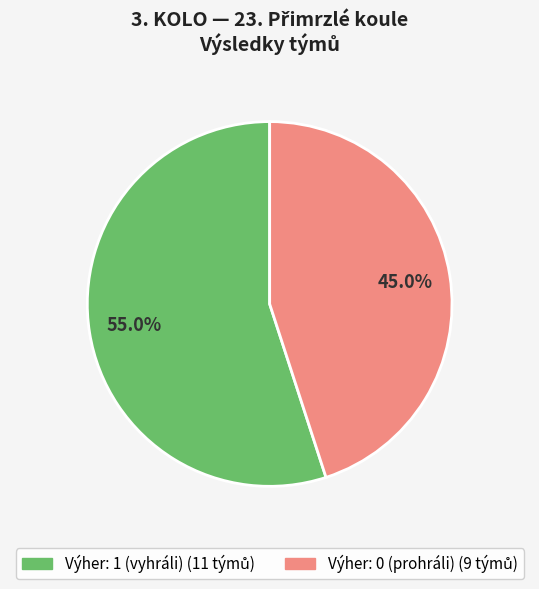

Is there a majority slice in this chart?

Yes